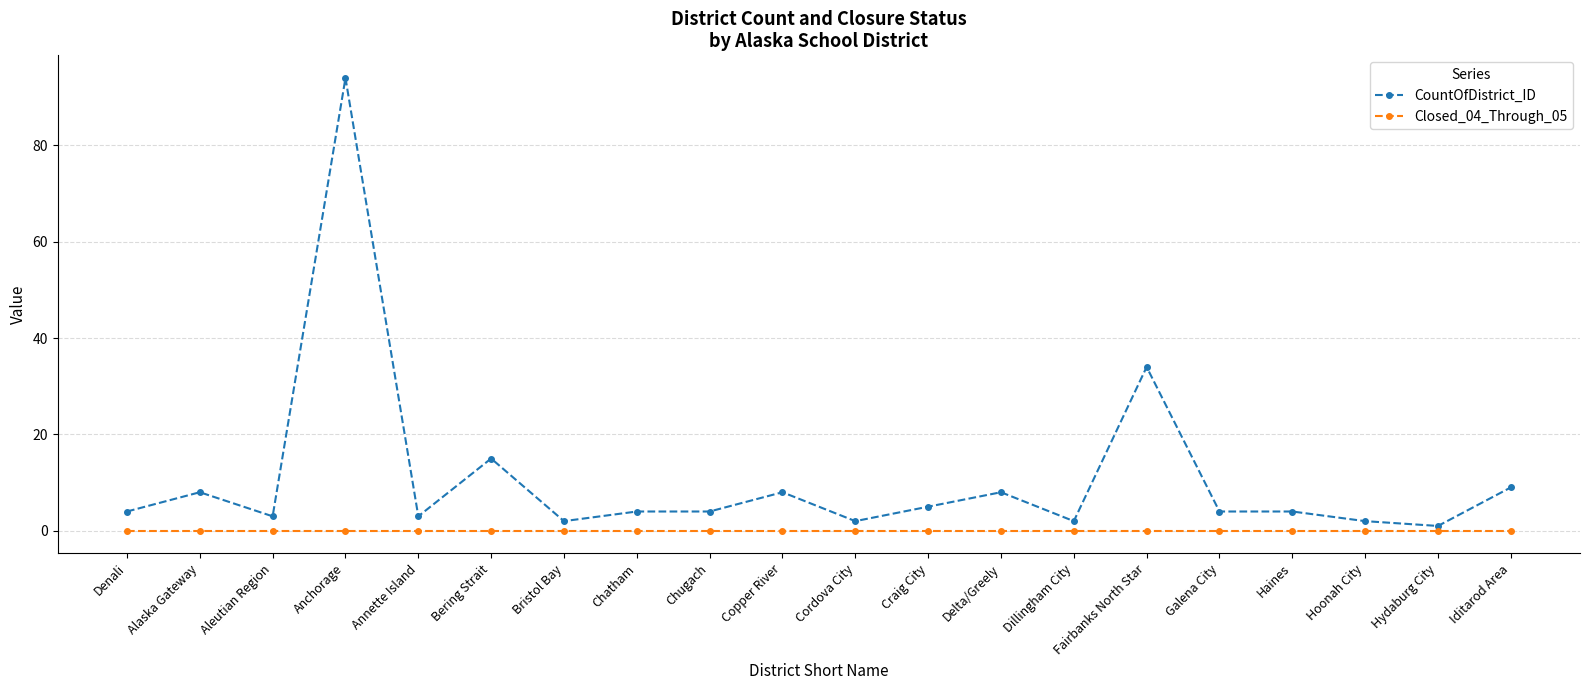

Is the value of Closed_04_Through_05 at Copper River greater than the value of CountOfDistrict_ID at Aleutian Region?

No